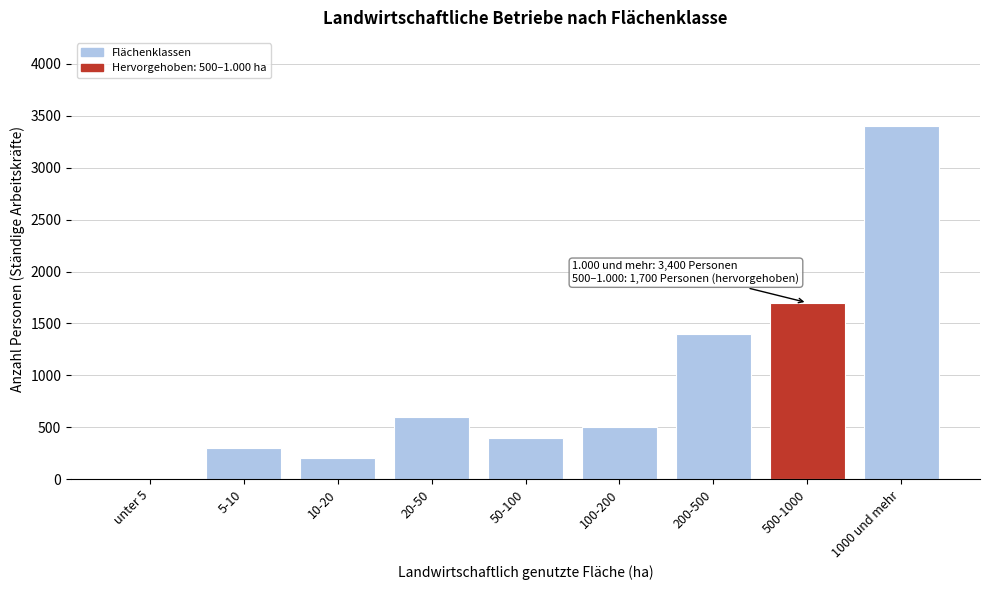

Reading left to right, list all the values displayed in this chart.

unter 5=0	5-10=300	10-20=200	20-50=600	50-100=400	100-200=500	200-500=1400	500-1000=1700	1000 und mehr=3400